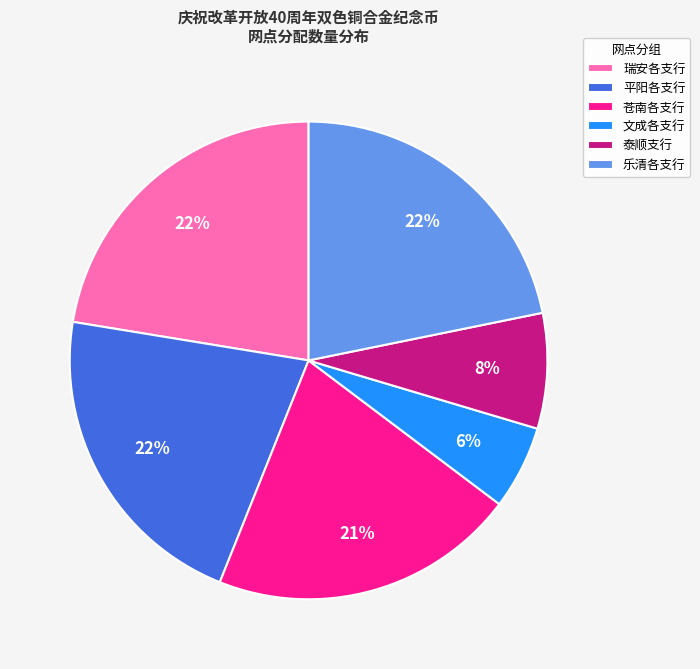

Which has a higher value, 泰顺支行 or 平阳各支行?

平阳各支行